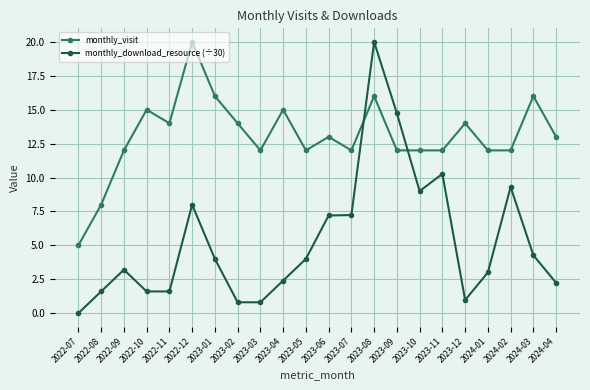

Rank the series at 2024-04 from highest to lowest value.

monthly_visit, monthly_download_resource (÷30)